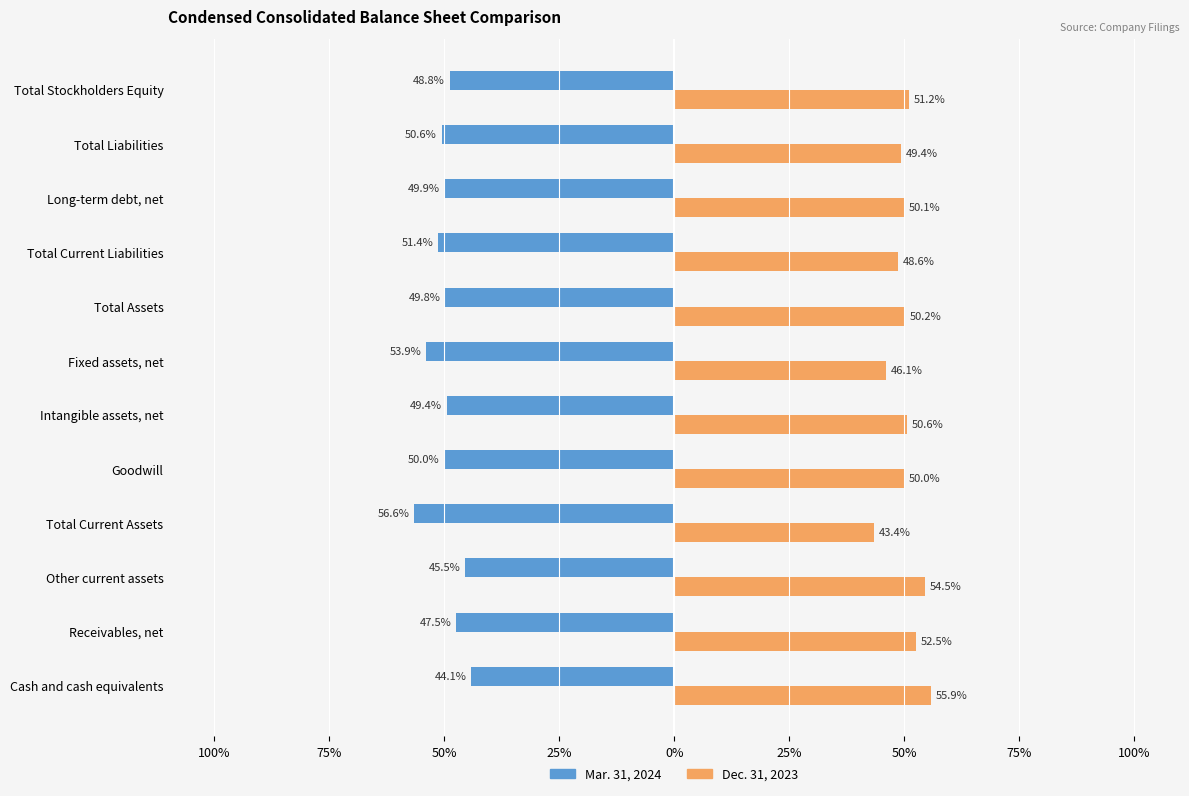

List the series in order of their overall mean, lowest first.

Mar. 31, 2024, Dec. 31, 2023